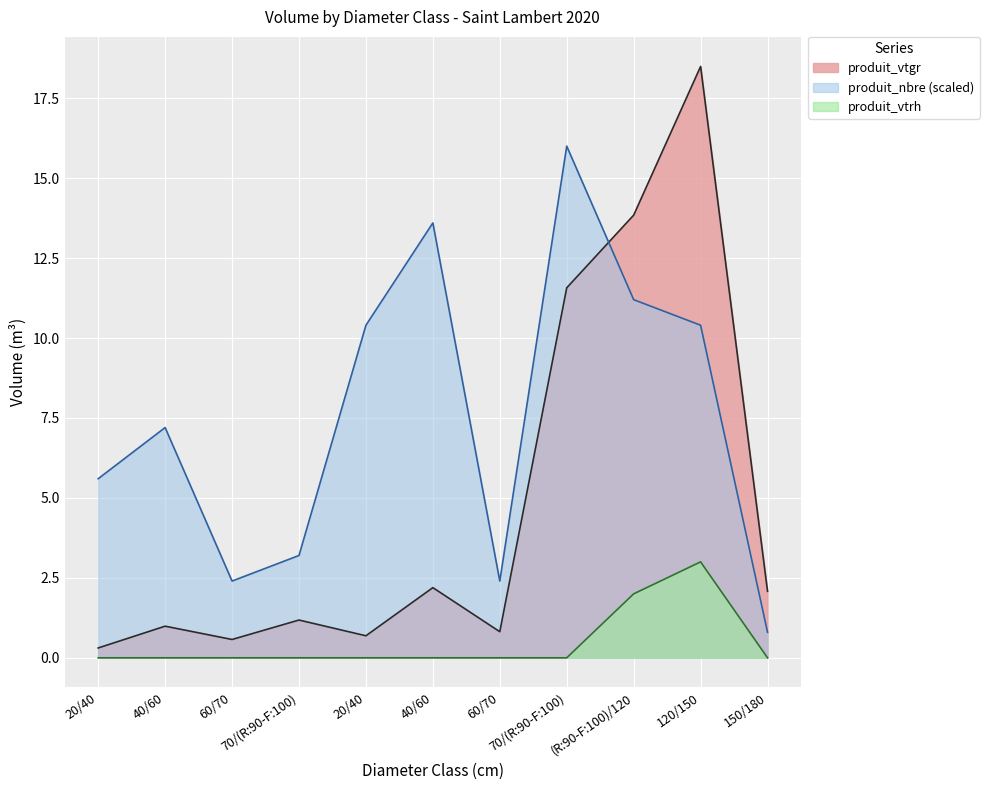

What is the approximate value of produit_nbre at 40/60?

13.6